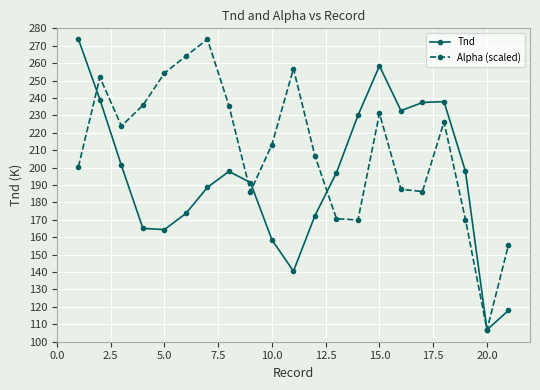

What is the value of the Alpha (scaled) point at the 19th from the left?

170.2